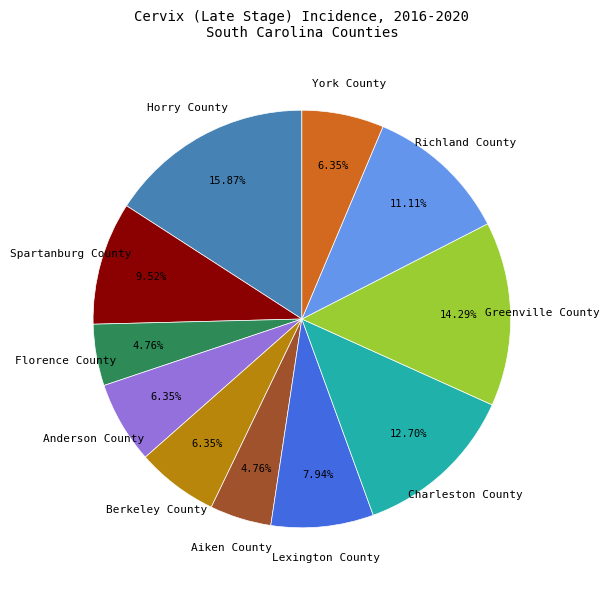

Count the number of slices in the pie.

11